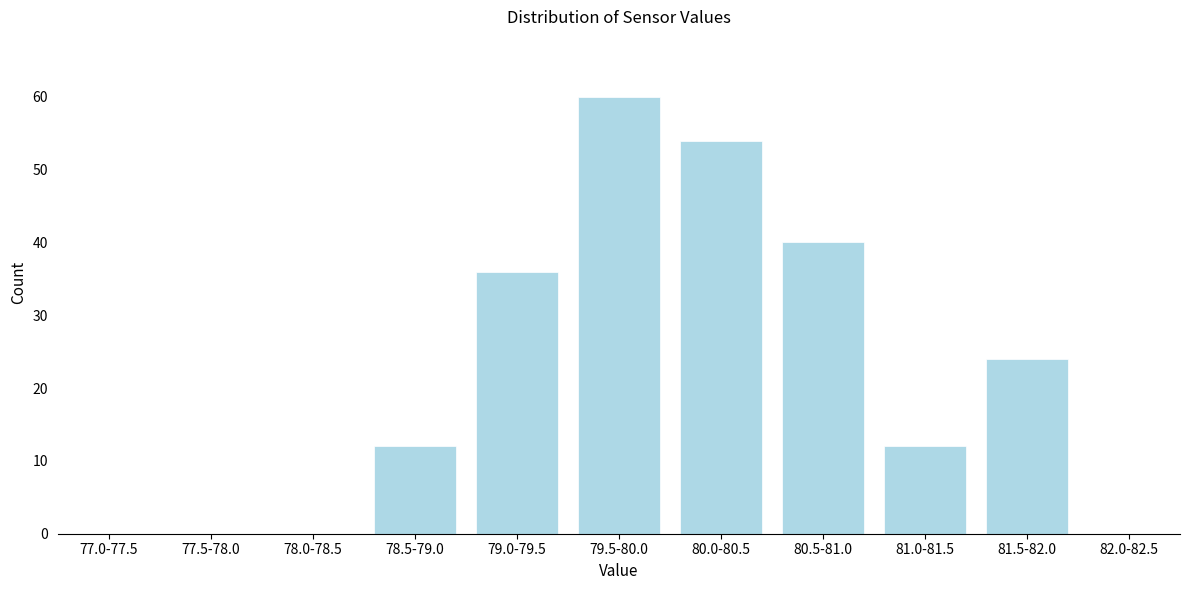

Reading left to right, extract all data points from this chart.

77.0-77.5=0	77.5-78.0=0	78.0-78.5=0	78.5-79.0=12	79.0-79.5=36	79.5-80.0=60	80.0-80.5=54	80.5-81.0=40	81.0-81.5=12	81.5-82.0=24	82.0-82.5=0